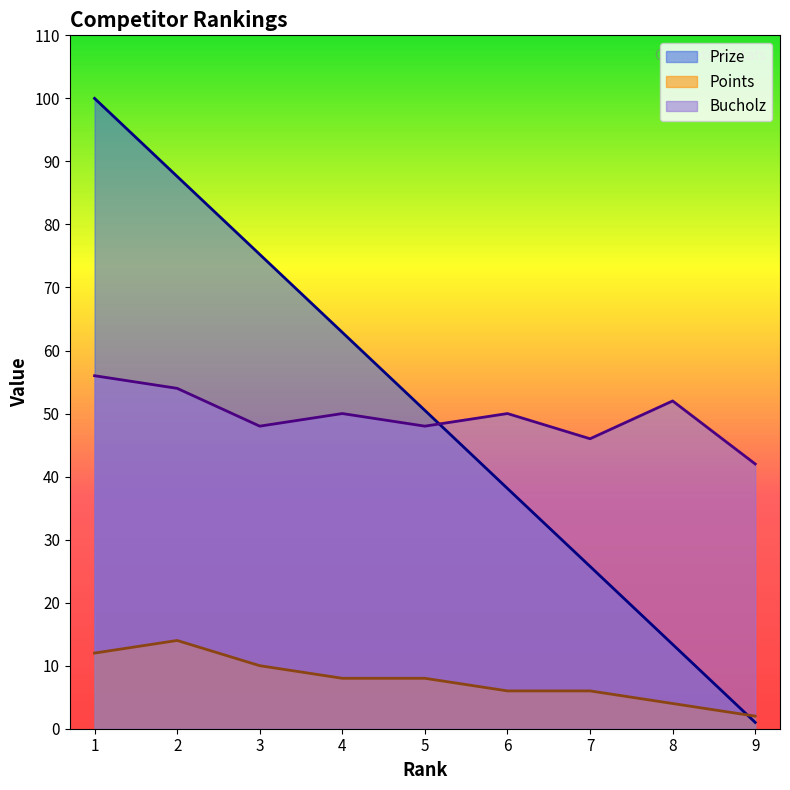

What is the average value of the Points series?

7.8